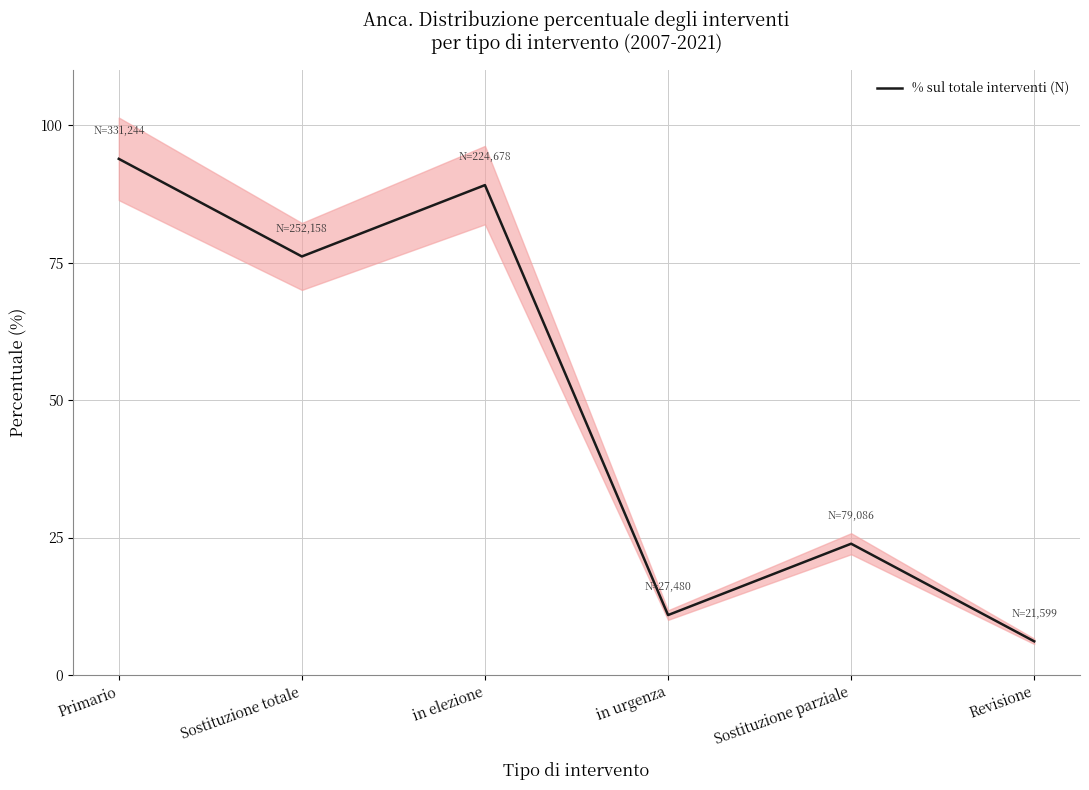

What is the label of the 4th point from the left?

in urgenza